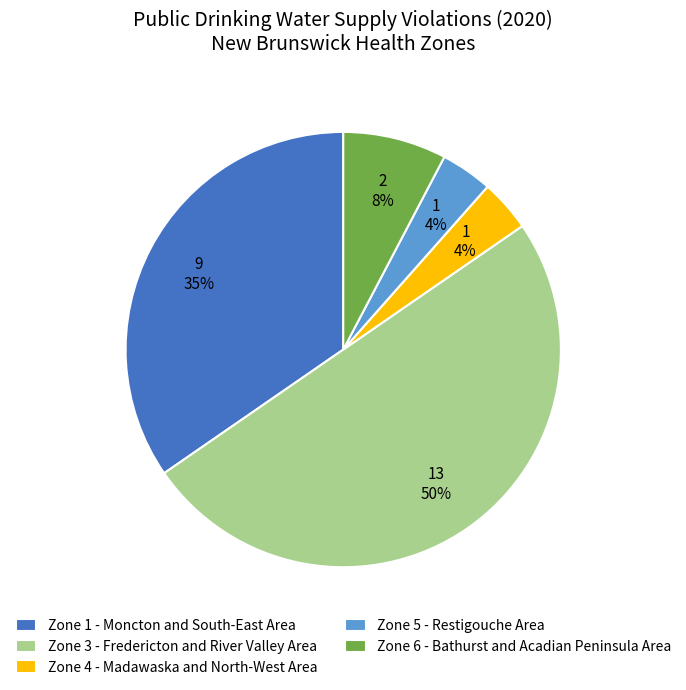

To the nearest percent, what percentage of the pie is Zone 4 - Madawaska and North-West Area?

4%